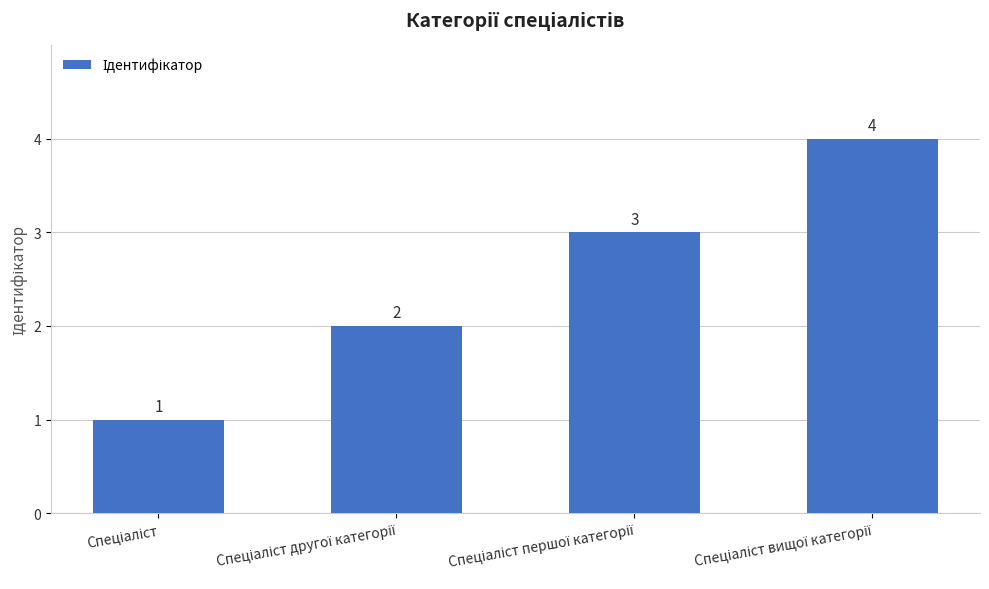

How many values are between 2 and 4?

3